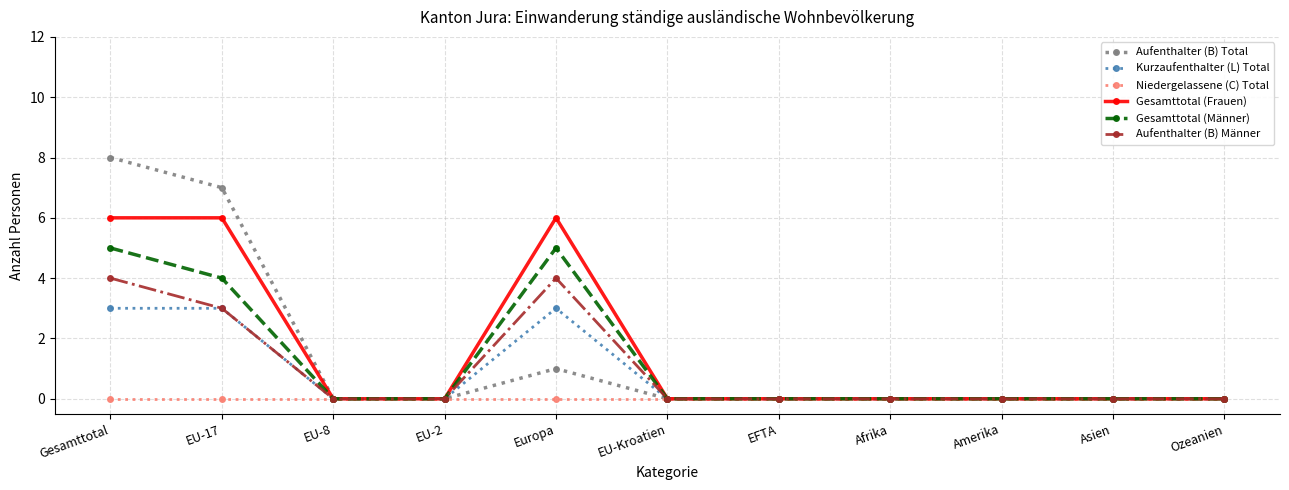

What is the sum of all Aufenthalter (B) Männer values?

11